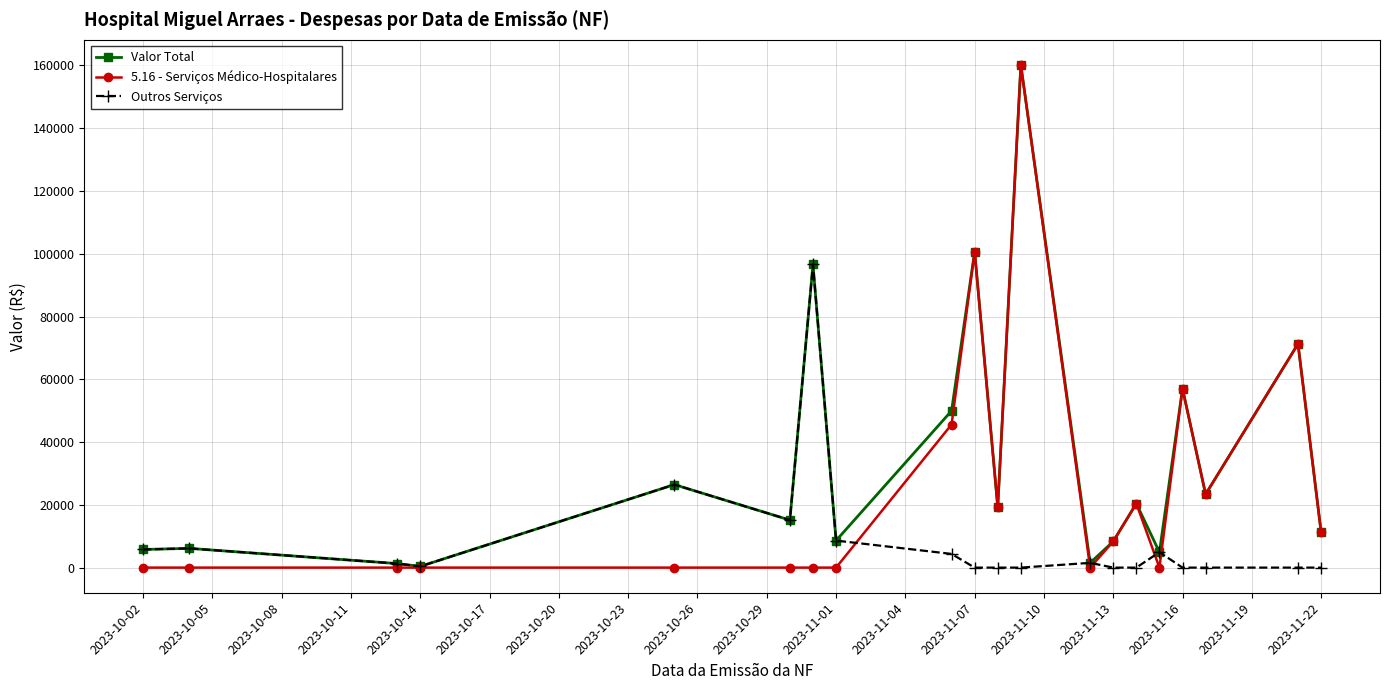

What is the value of the Outros Serviços point at the 1st from the left?

5780.0